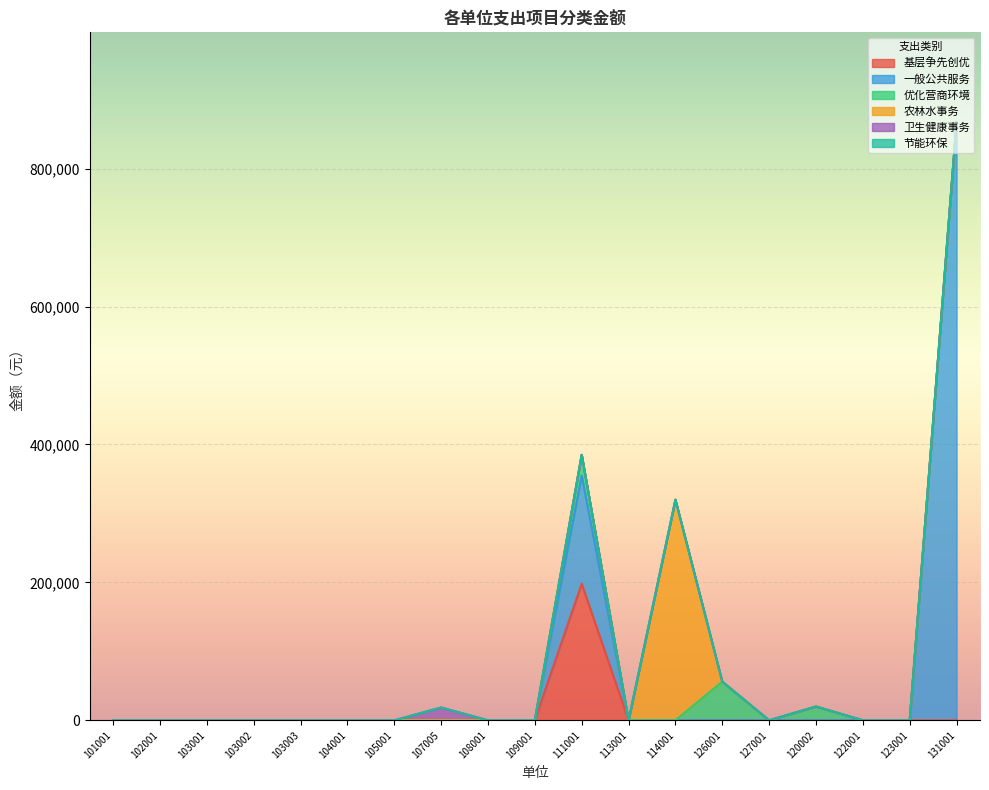

Reading right to left, what are all the values shown in this chart?

基层争先创优: 0	0	0	0	0	0	0	0	198000	0	0	0	0	0	0	0	0	0	0
一般公共服务: 867500	0	0	0	0	0	0	0	157000	0	0	0	0	0	0	0	0	0	0
优化营商环境: 0	0	0	20000	0	56000	0	0	30000	0	0	0	0	0	0	0	0	0	0
农林水事务: 0	0	0	0	0	0	320000	0	0	0	0	0	0	0	0	0	0	0	0
卫生健康事务: 0	0	0	0	0	0	0	0	0	0	0	18600	0	0	0	0	0	0	0
节能环保: 0	0	0	0	0	0	0	0	0	0	0	0	0	0	0	0	0	0	0